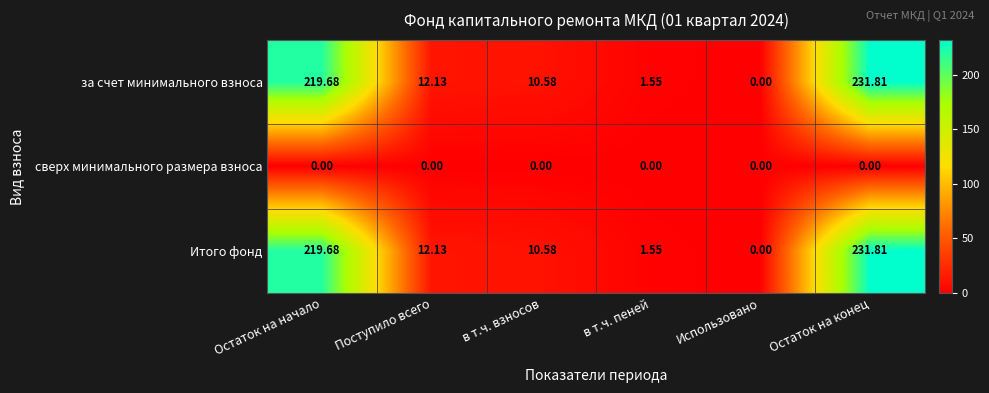

Which category has the highest value in the за счет минимального взноса series?

Остаток на конец